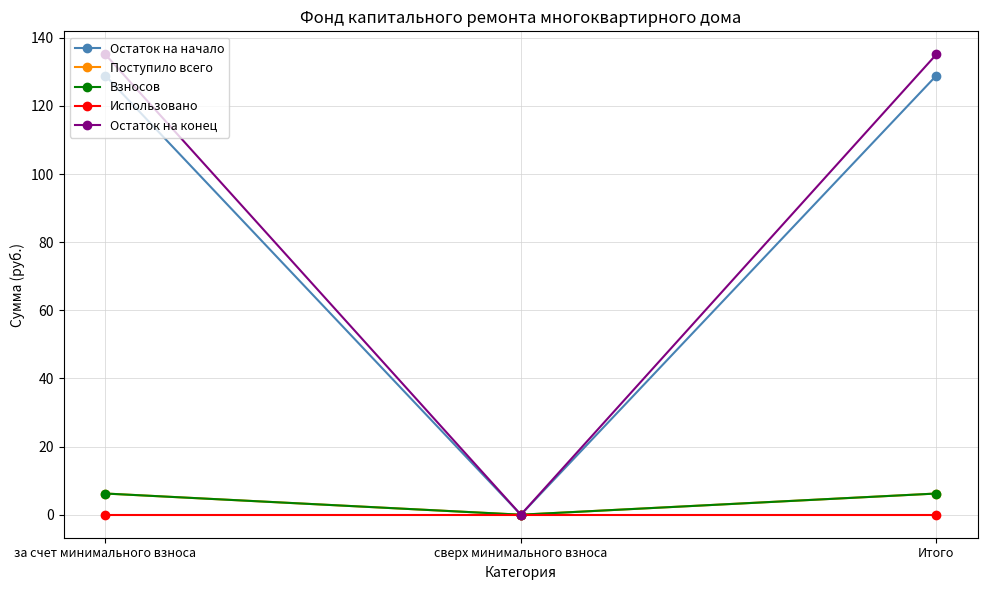

Which has a higher value, за счет минимального взноса or Итого?

за счет минимального взноса